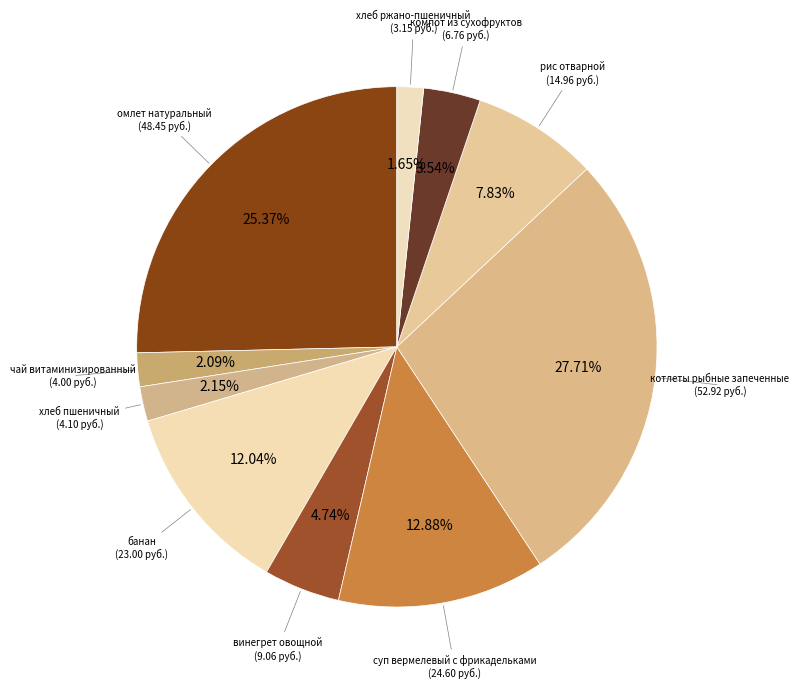

Count the number of slices in the pie.

10